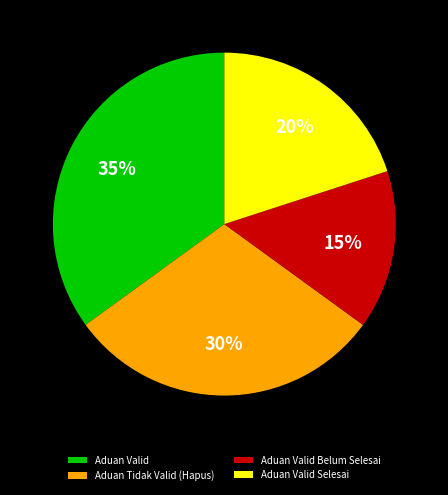

To the nearest percent, what is the difference between the largest and smallest slice percentages?

20%